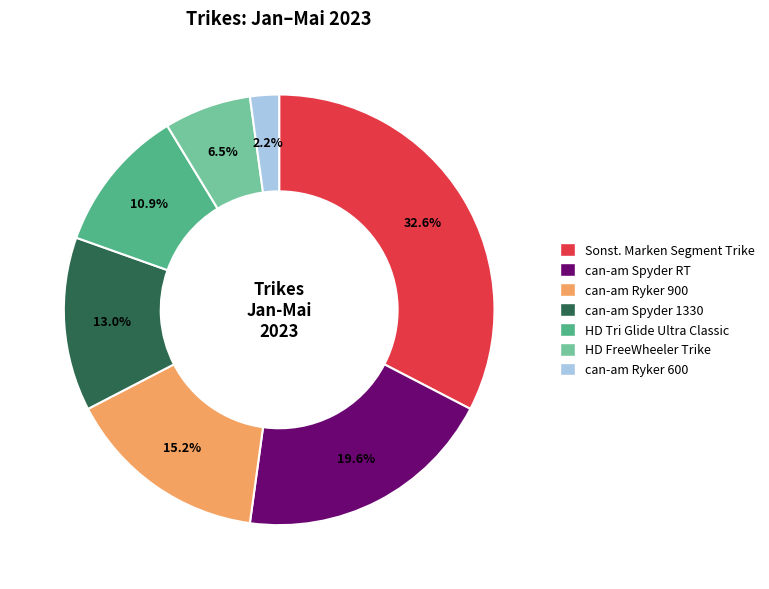

How many slices are in this pie chart?

7